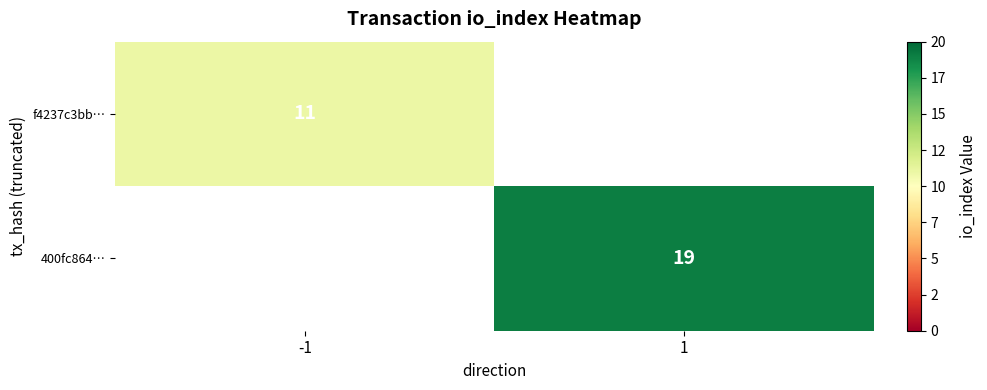

Which has a higher value, 1 or -1?

-1